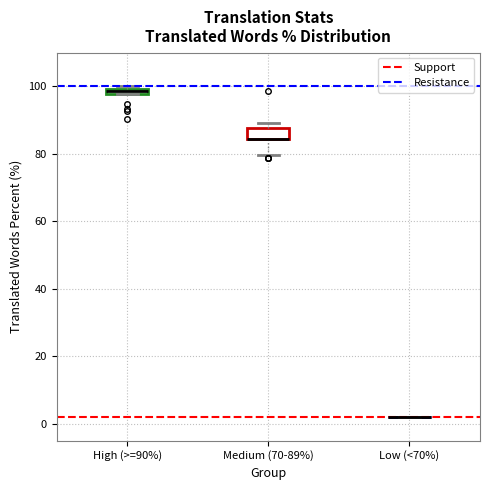

Comparing the boxes themselves (not the whiskers), which one is the tallest?

Medium (70-89%)